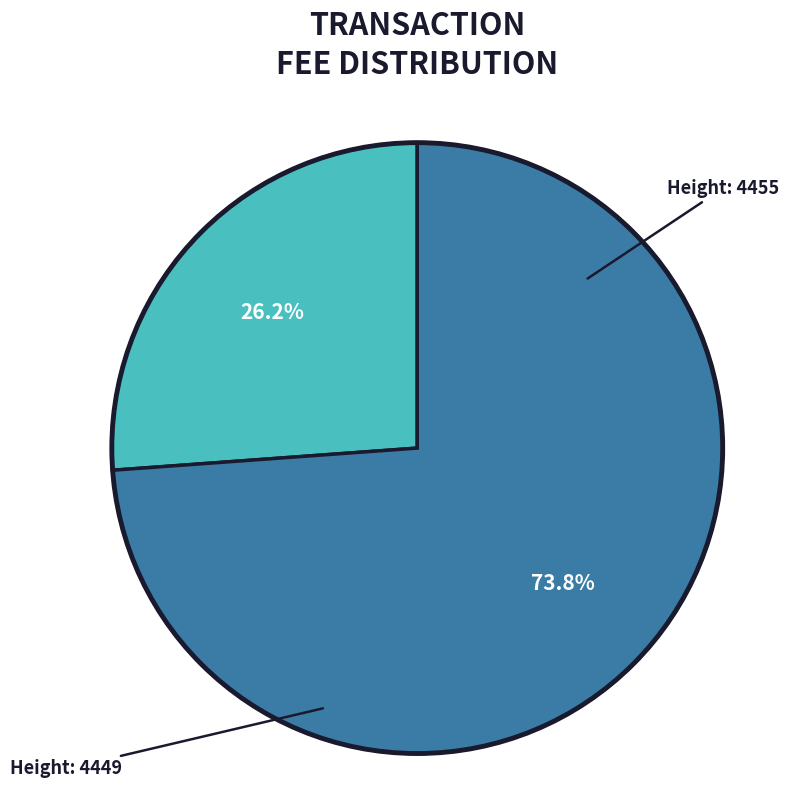

Count the number of slices in the pie.

2